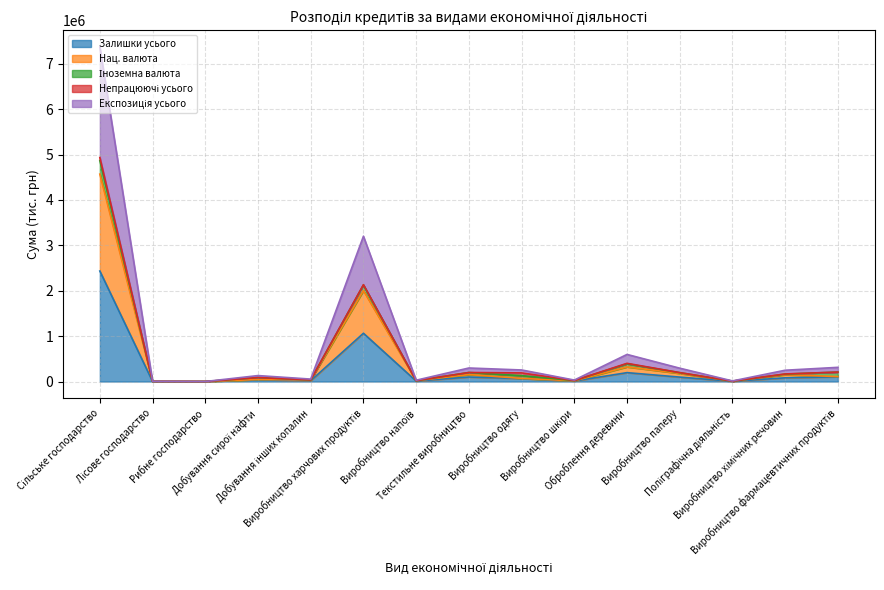

What is the difference between the Експозиція усього values at Виробництво паперу and Виробництво одягу?

65238.5